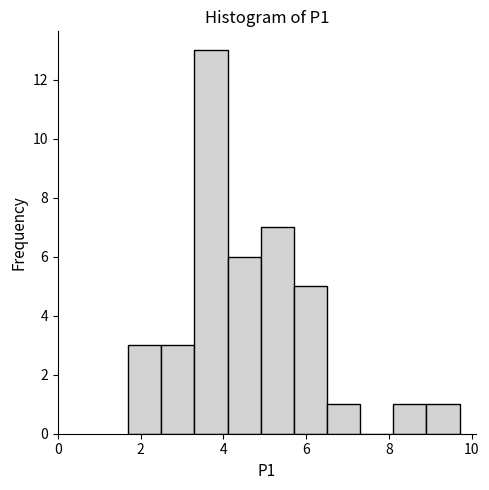

Which range on the x-axis has the tallest bar?

3.3 to 4.1